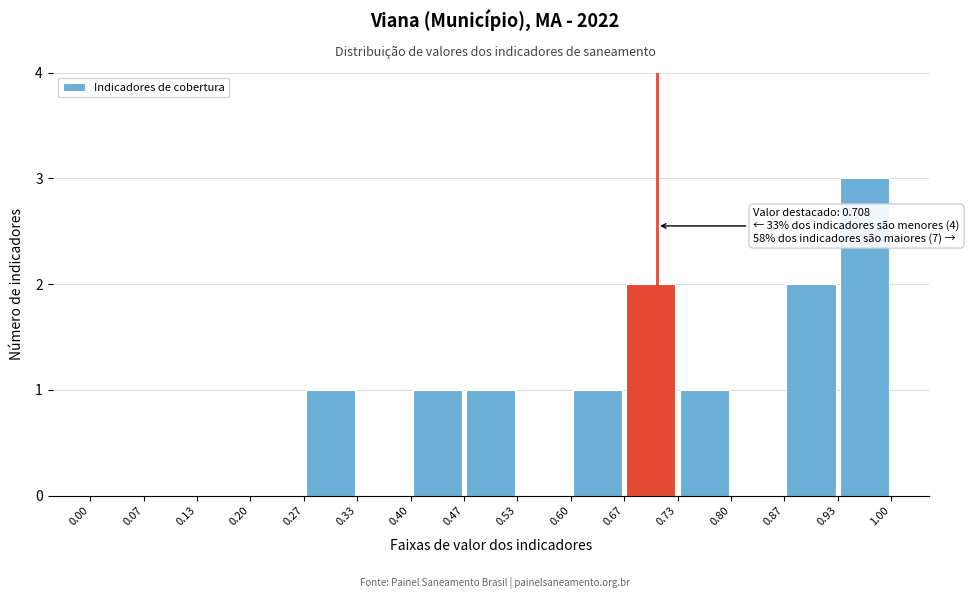

Which range on the x-axis has the tallest bar?

0.93 to 1.00